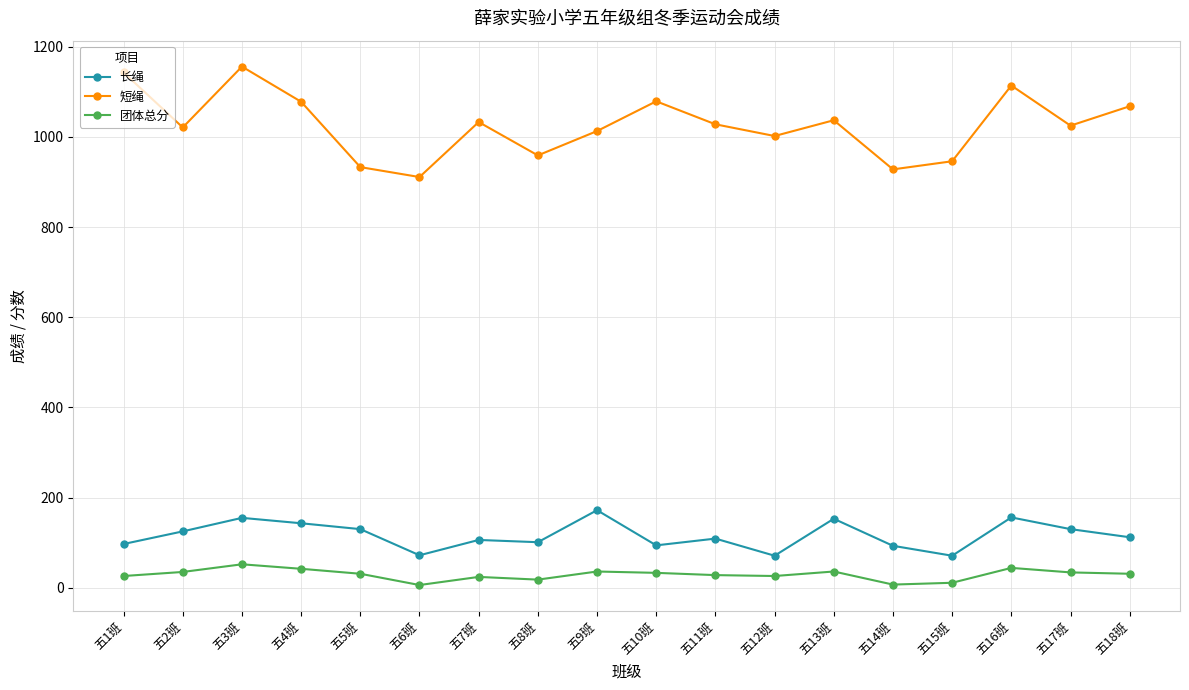

How many series are shown in this chart?

3